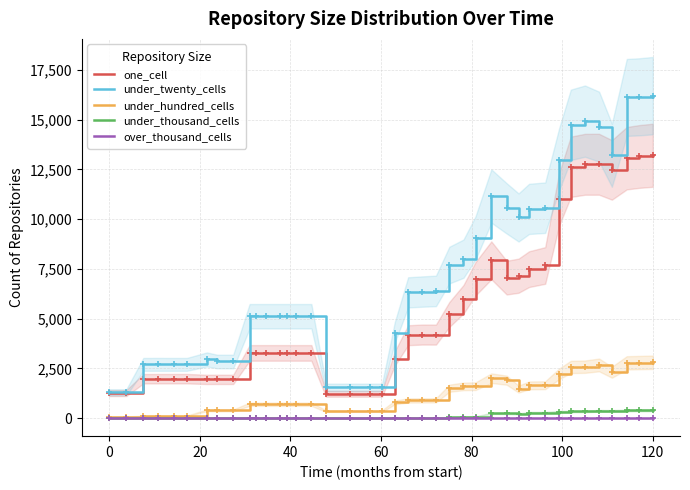

In under_hundred_cells, how many points are lower than both neighbors (excluding endpoints)?

2